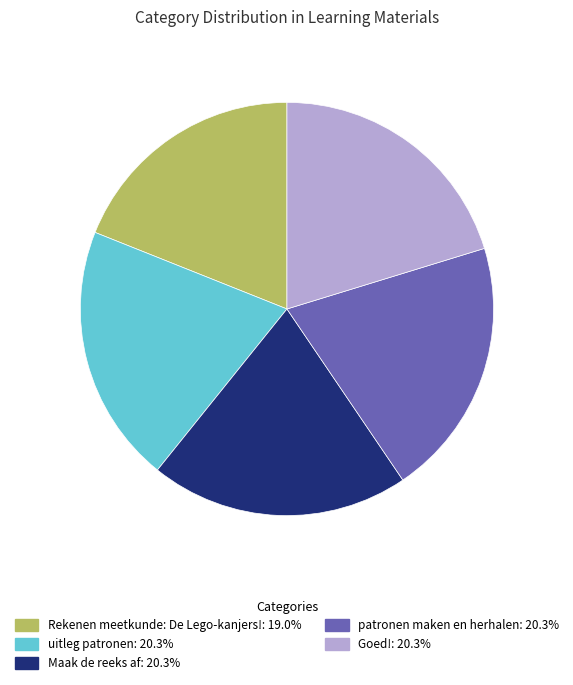

Approximately how many times larger is the value at uitleg patronen compared to Maak de reeks af?

1.0